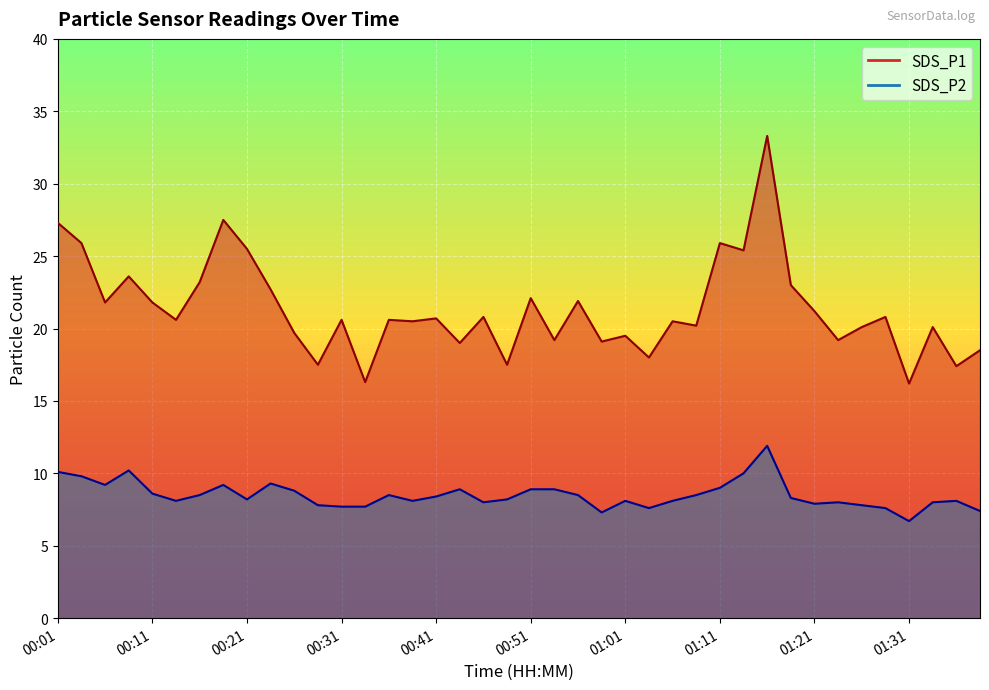

The SDS_P2 series shows 12.0 at 00:46. True or false?

False